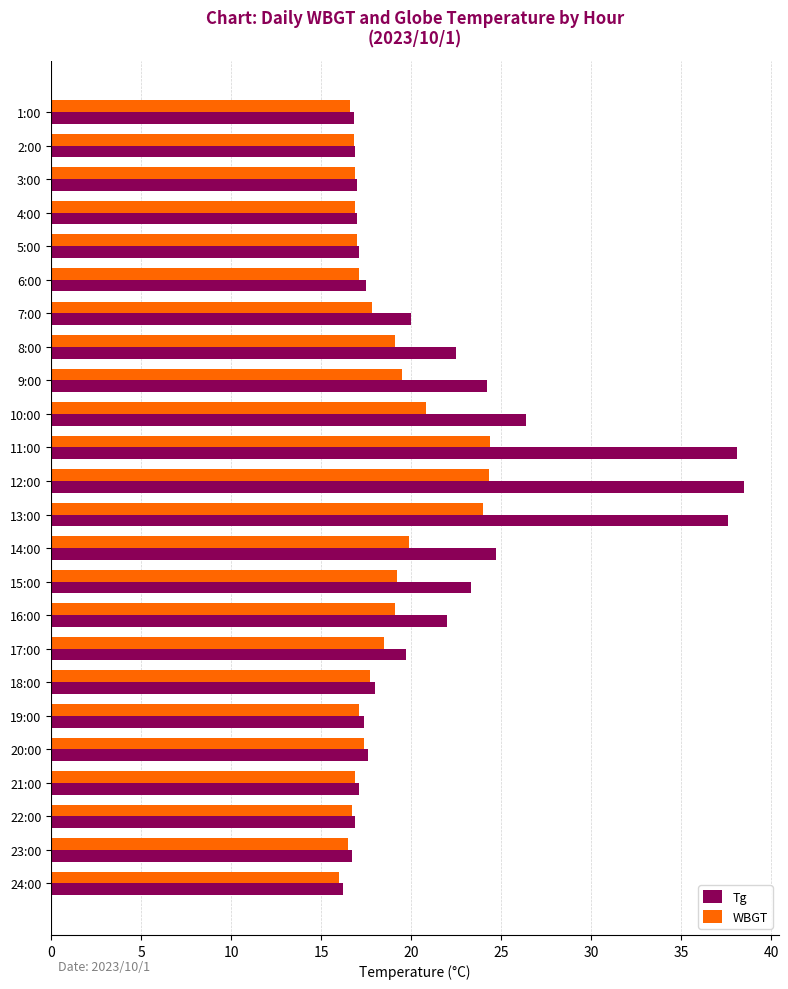

What is the highest value of the WBGT series?

24.4